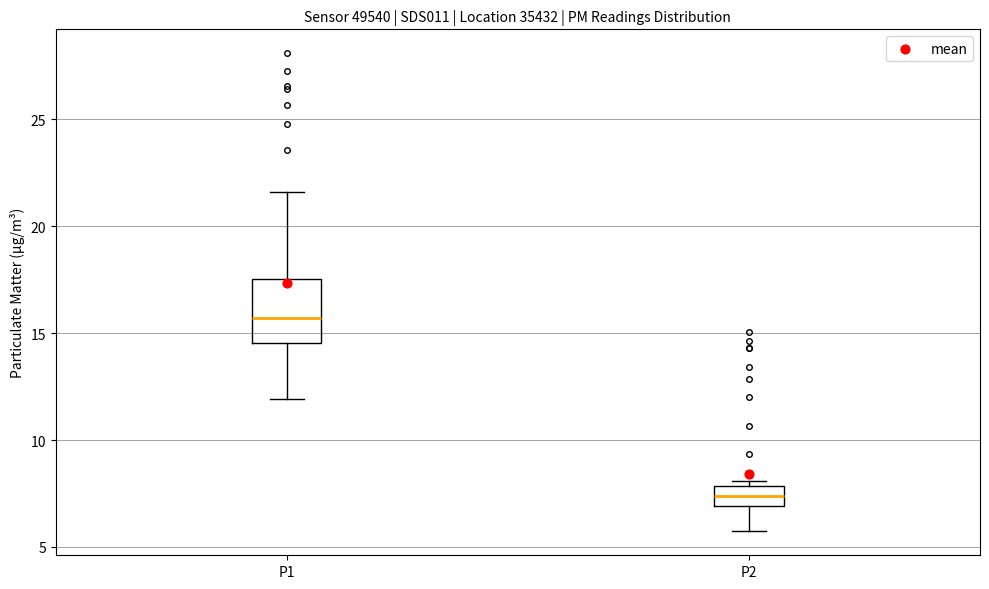

Which box's median line is the lowest?

P2